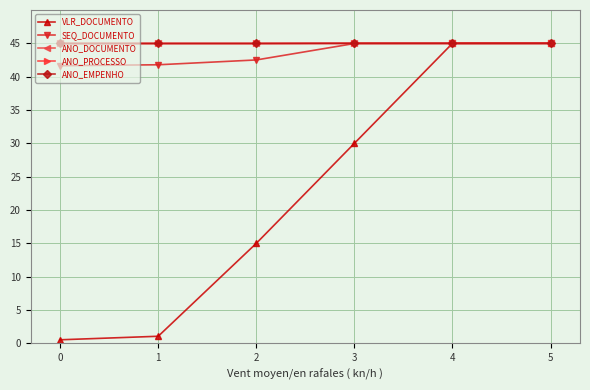

Reading left to right, transcribe all the data shown in this chart.

VLR_DOCUMENTO: 0.5	1.1	15.0	30.0	45.0	45.0
SEQ_DOCUMENTO: 41.6	41.8	42.5	45.0	45.0	45.0
ANO_DOCUMENTO: 45.0	45.0	45.0	45.0	45.0	45.0
ANO_PROCESSO: 45.0	45.0	45.0	45.0	45.0	45.0
ANO_EMPENHO: 45.0	45.0	45.0	45.0	45.0	45.0